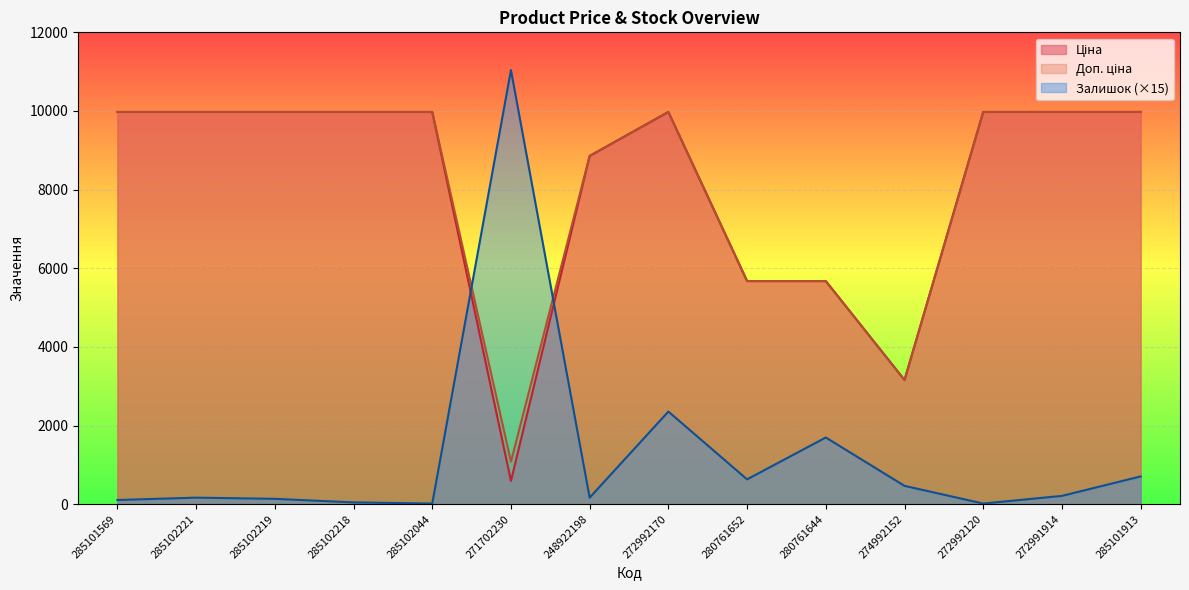

What is the maximum value for Доп. ціна?

9975.0